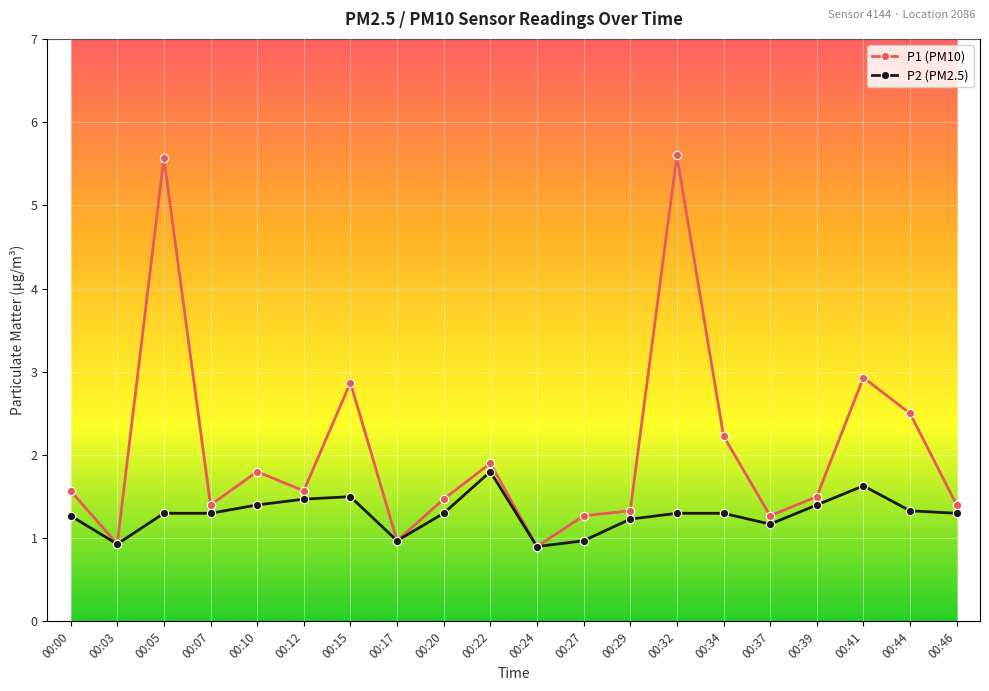

True or false: P2 (PM2.5) has more than 1 interior local peaks.

True